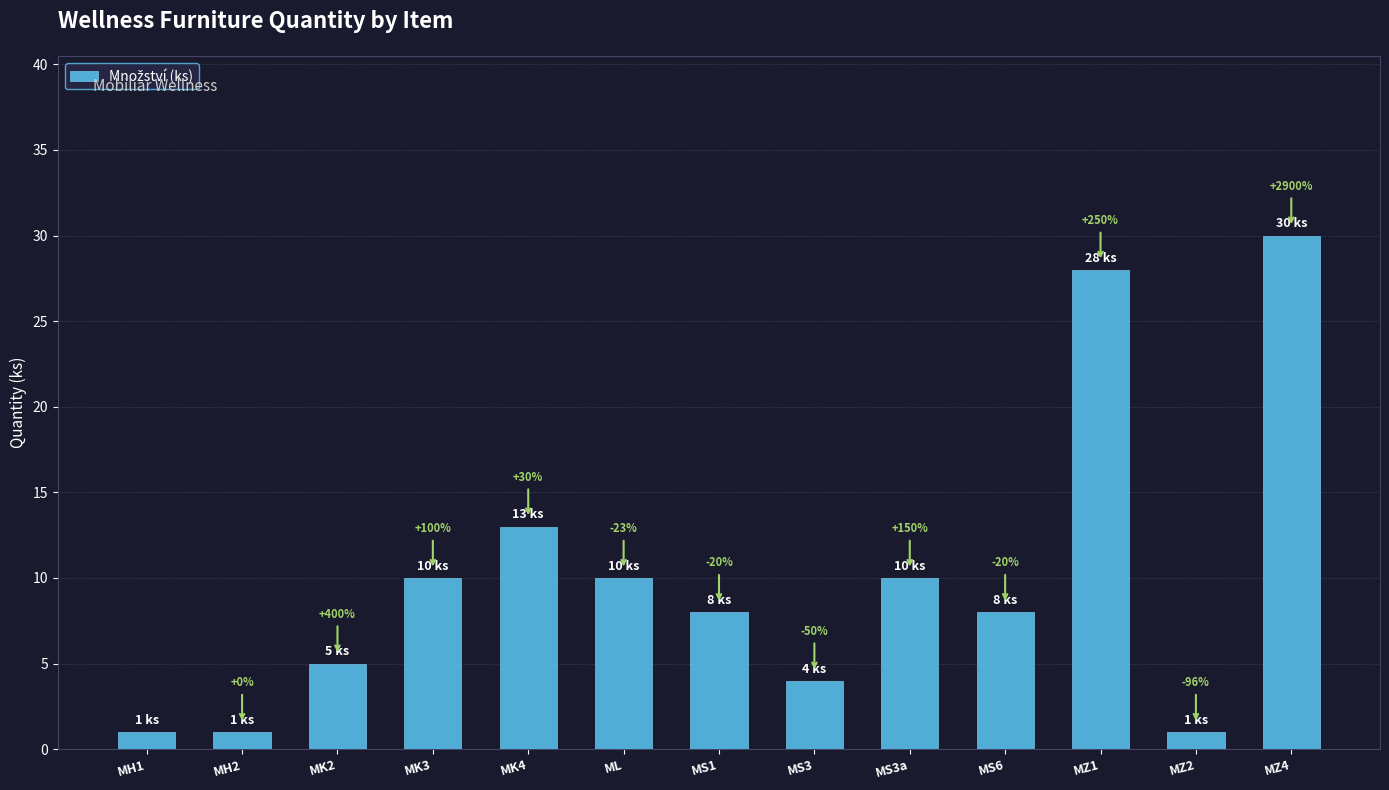

Between ML and MZ4, which is larger?

MZ4